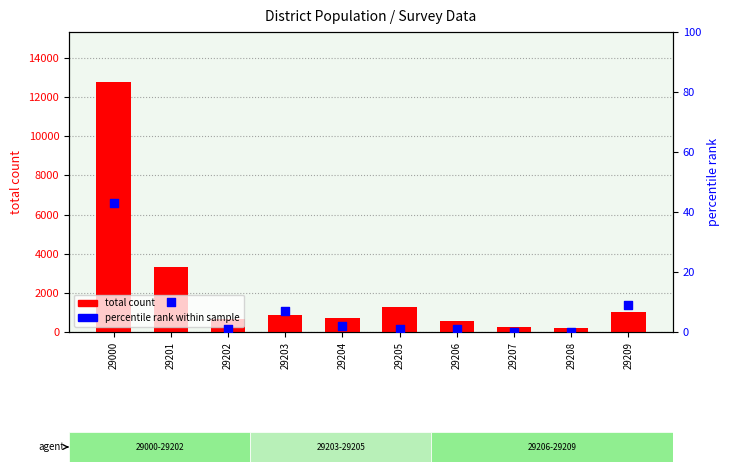

Which series has the largest Y range (max minus min)?

total count